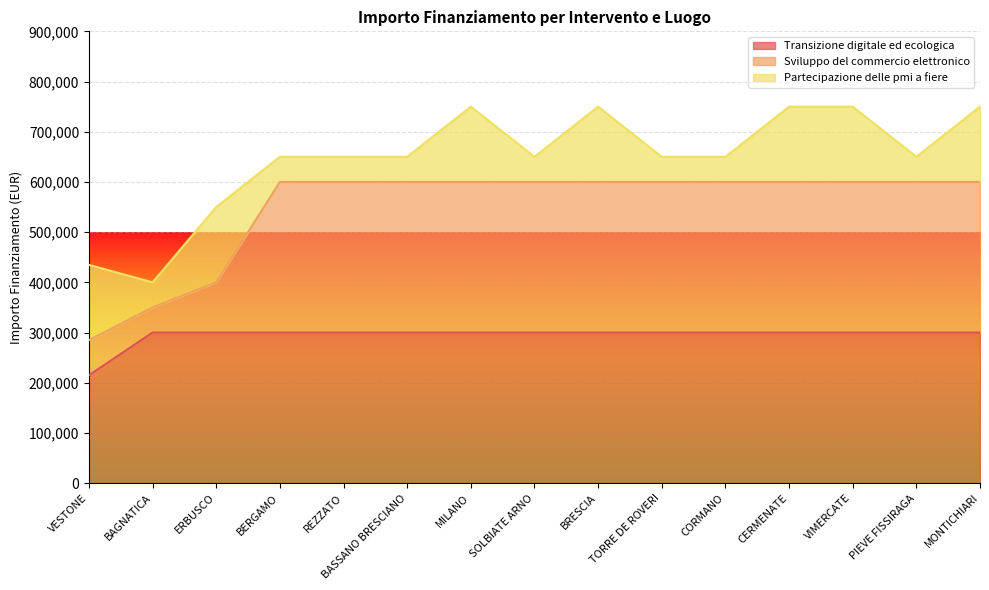

True or false: Transizione digitale ed ecologica has a value of 300000 at SOLBIATE ARNO.

True